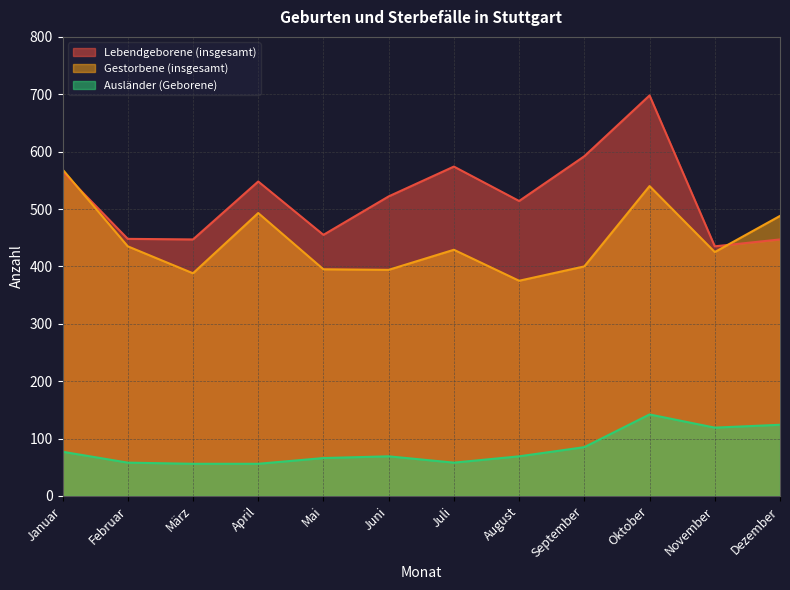

At which category is the sum across all series the highest?

Oktober